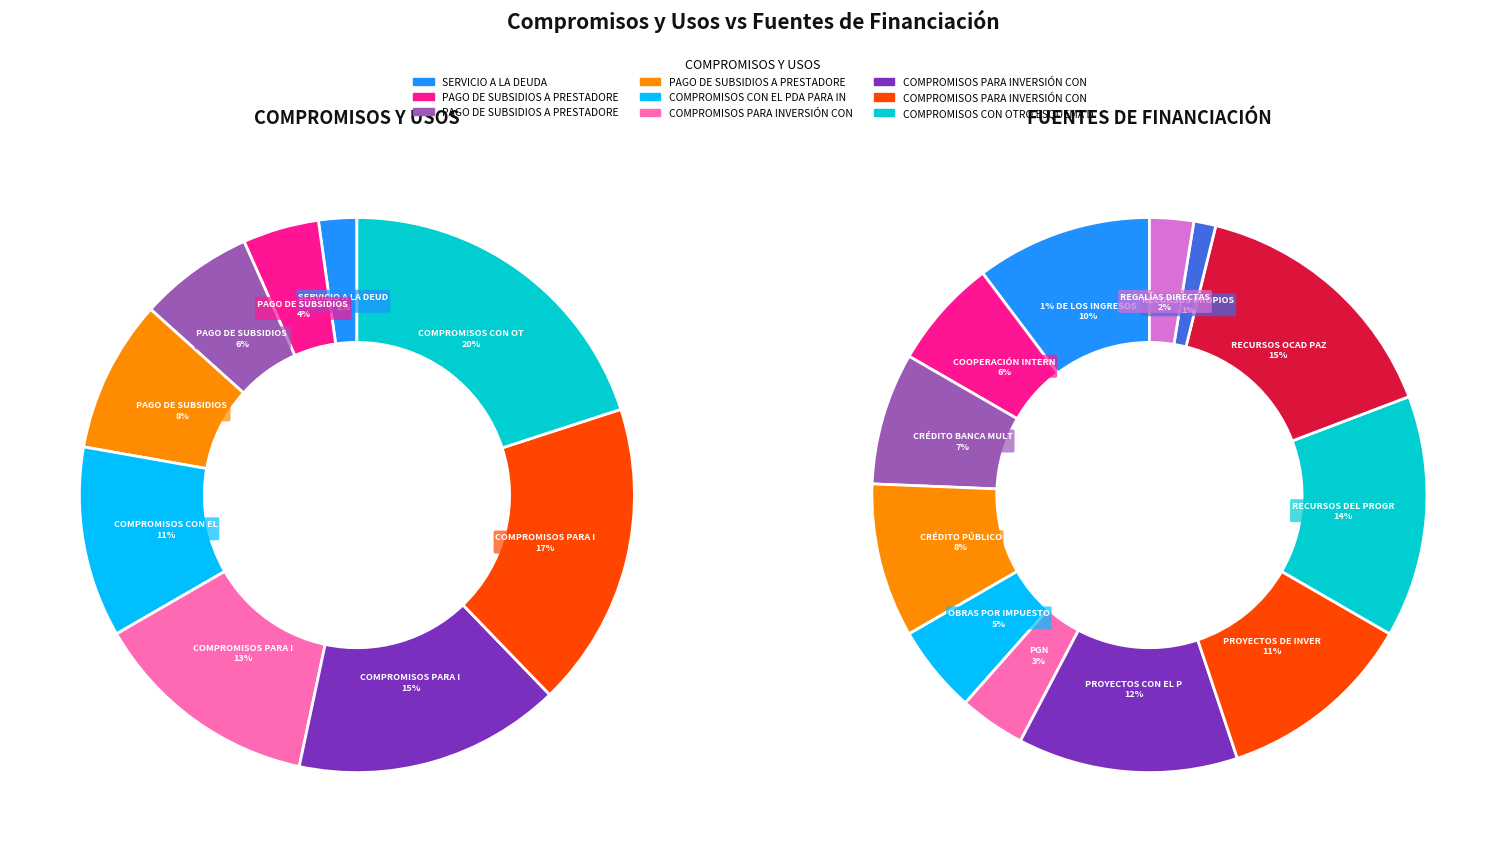

To the nearest percent, what is the average slice percentage?

11%